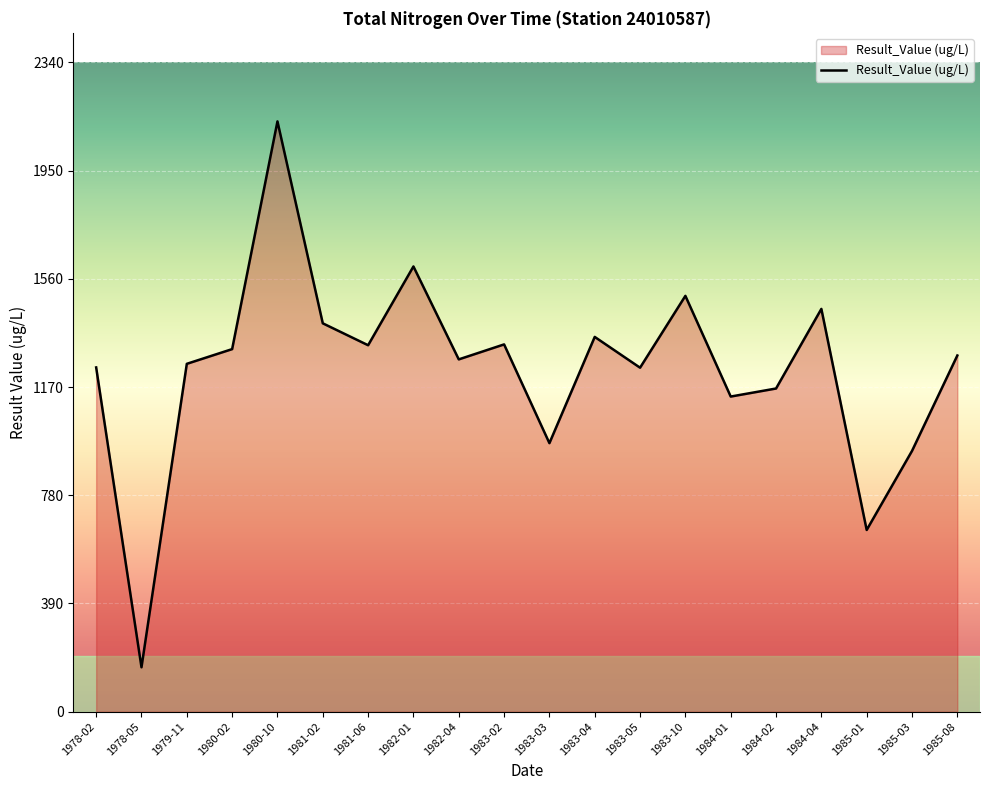

Approximately how many times larger is the value at 1984-04 compared to 1985-08?

1.1